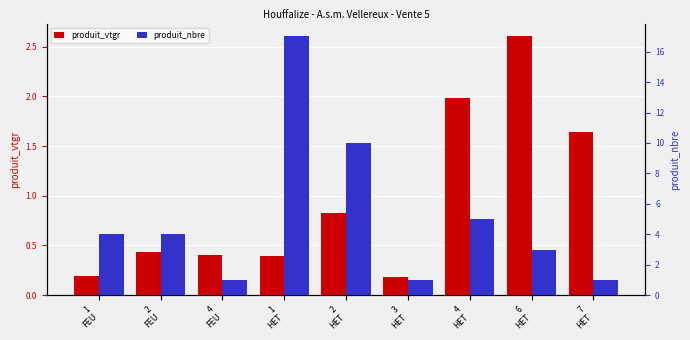

The produit_vtgr series shows 2.0 at 4
HET. True or false?

True